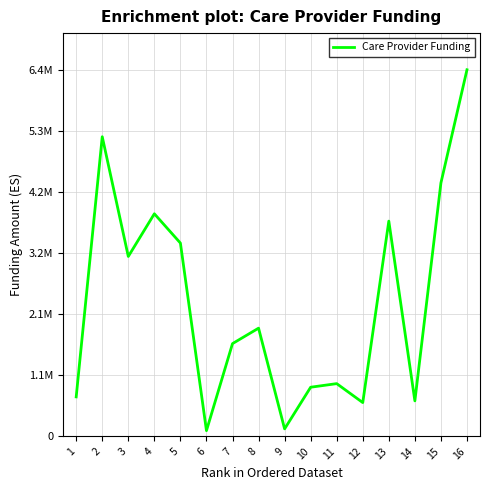

What is the value of the 16th point from the left?

6358914